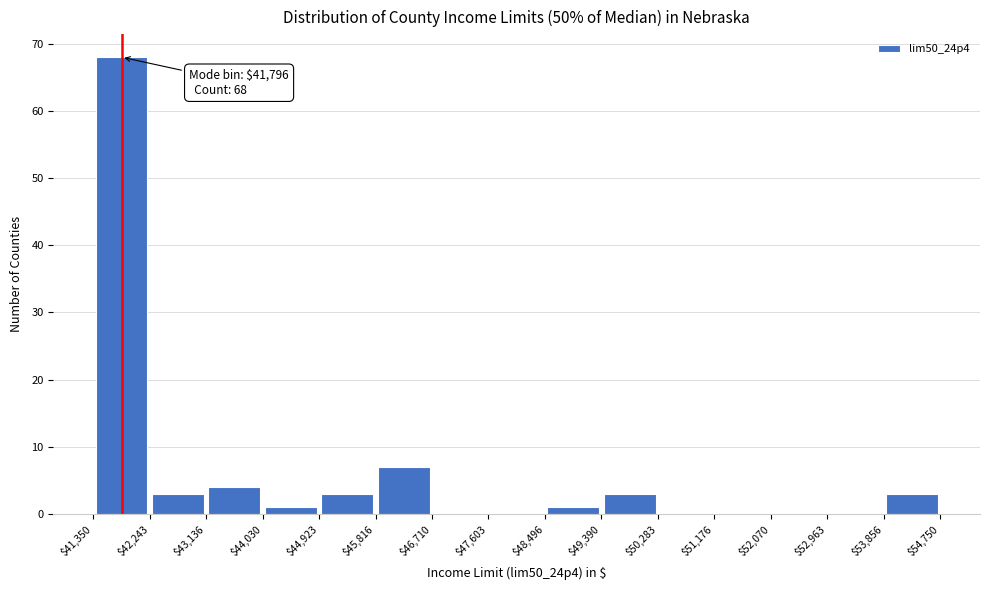

Over which range of the x-axis is the bar tallest?

$41,350 to $42,243